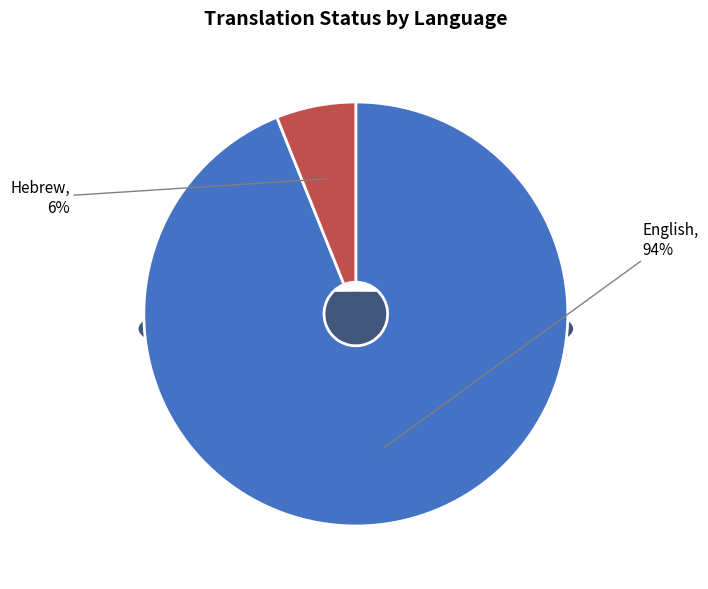

To the nearest percent, what is the difference between the Hebrew and English slice percentages?

88%